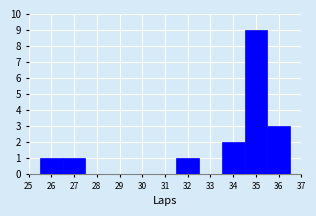

How tall is the bar that spans 26.5 to 27.5 on the x-axis? The values are not printed on the chart, so give them approximately, as read against the axis.

1